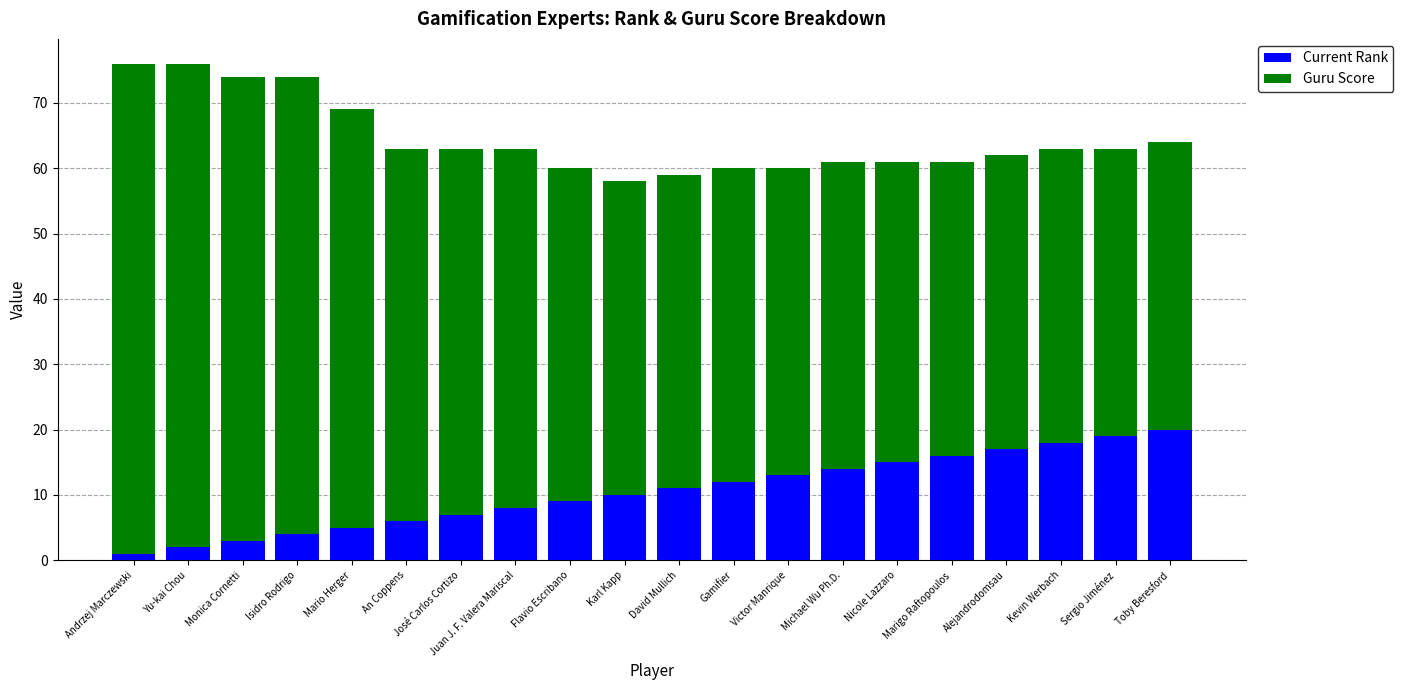

The value of Current Rank at Nicole Lazzaro is 8. True or false?

False